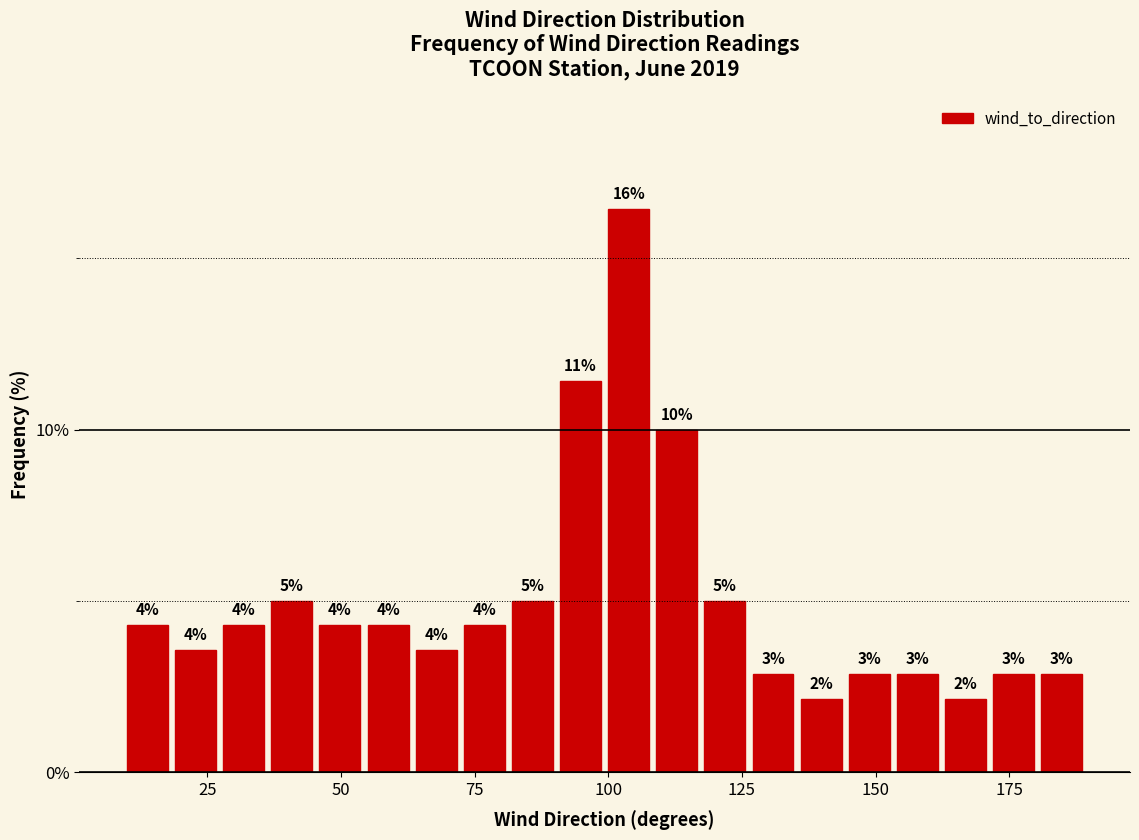

Read against the x-axis, roughly where is the centre of the tallest bar?

105